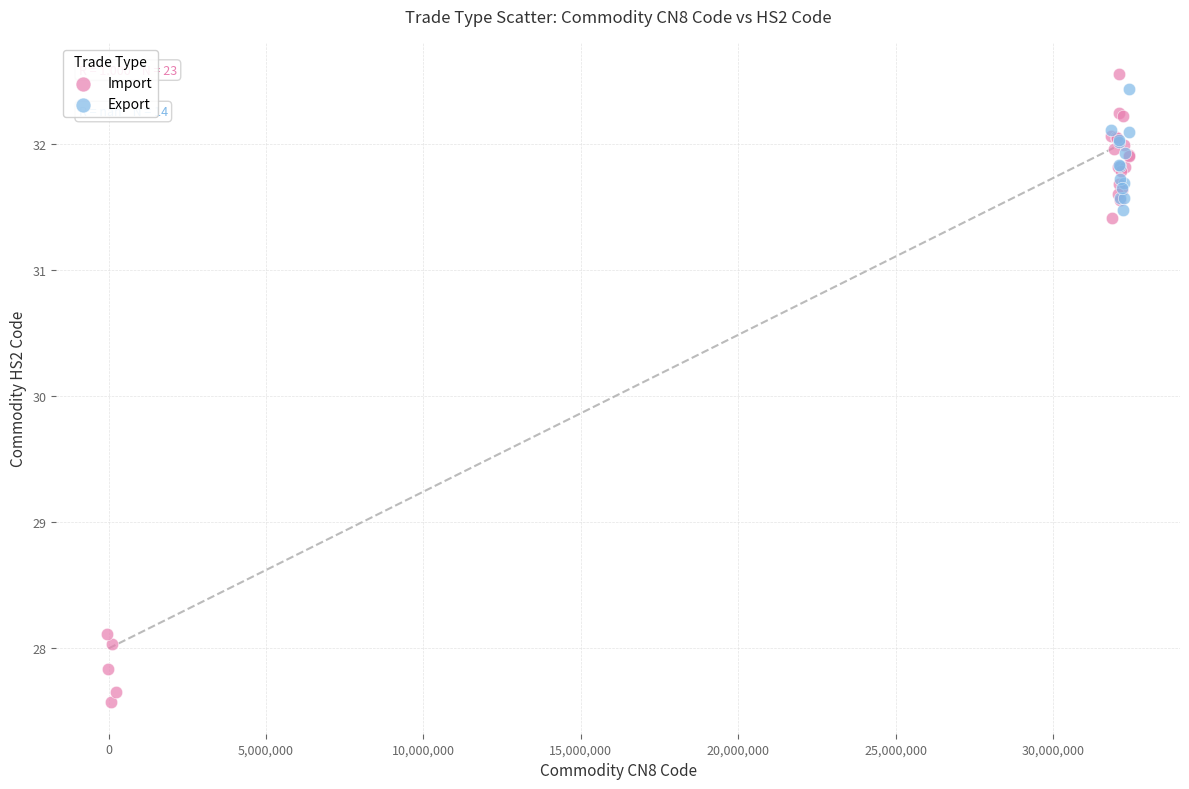

Which series contains the lowest Y value?

Import